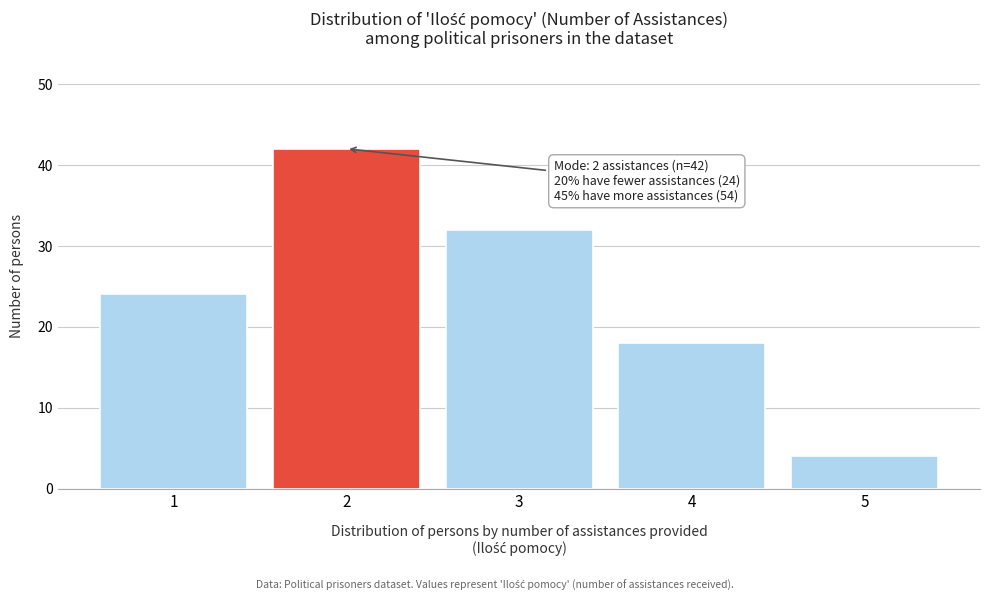

Reading left to right, list all the values displayed in this chart.

1=24	2=42	3=32	4=18	5=4